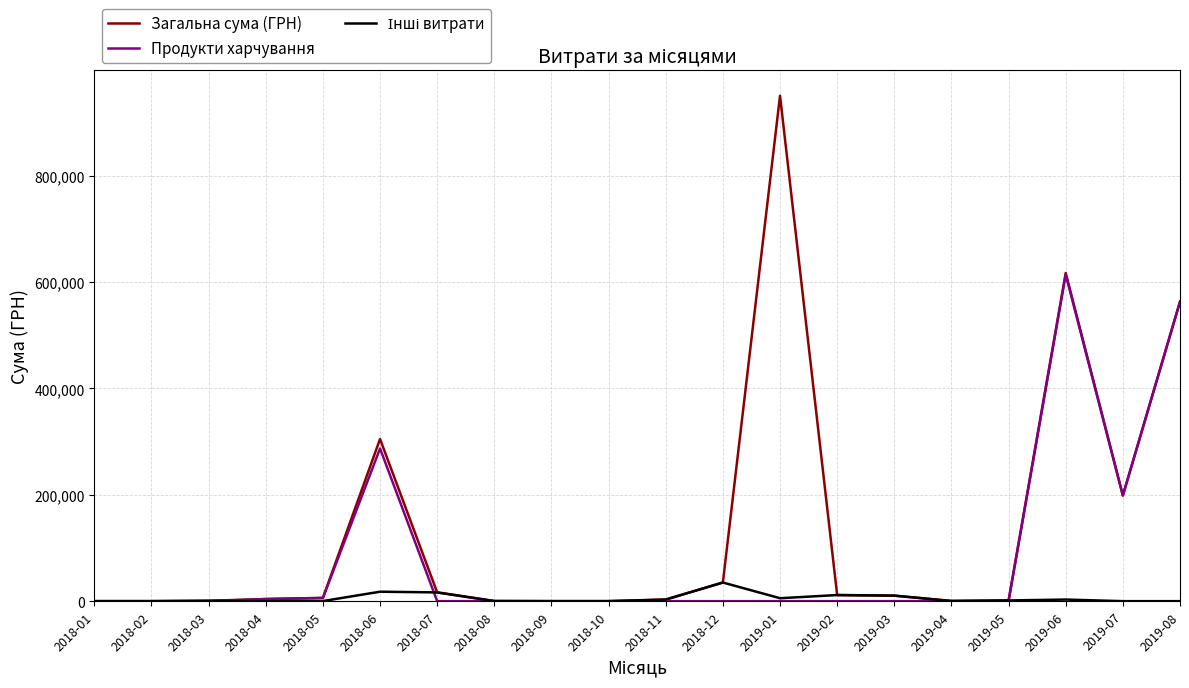

What is the greatest value displayed?

950320.7